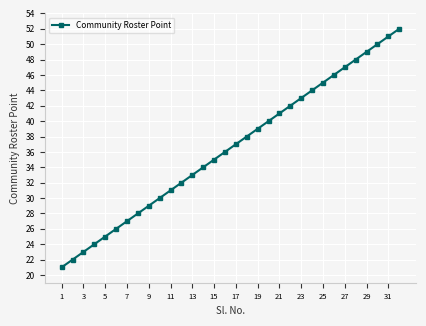

What is the minimum value shown in the chart?

21